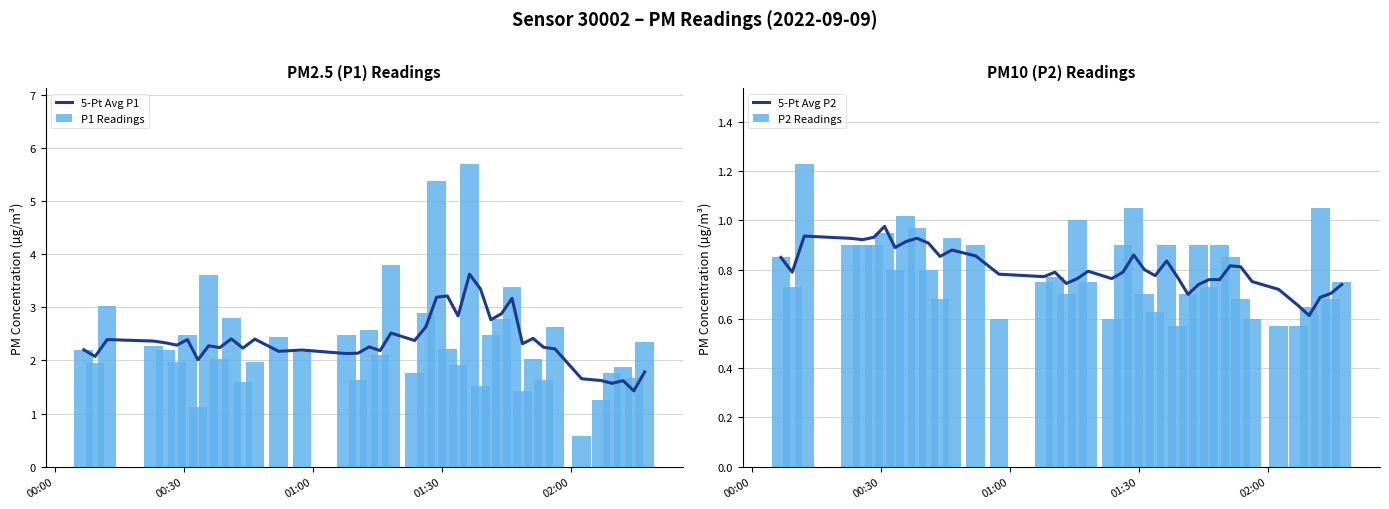

What is the highest value of the 5-Pt Avg P1 series?

3.6